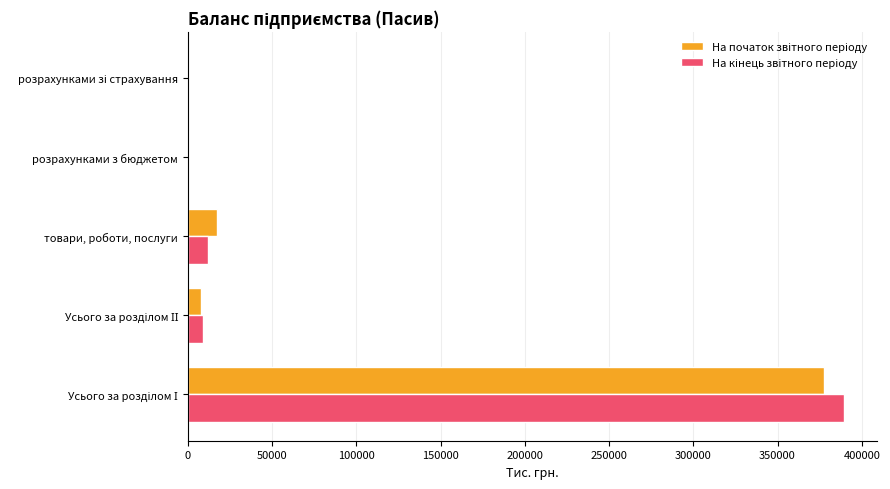

What is the greatest value displayed?

389446